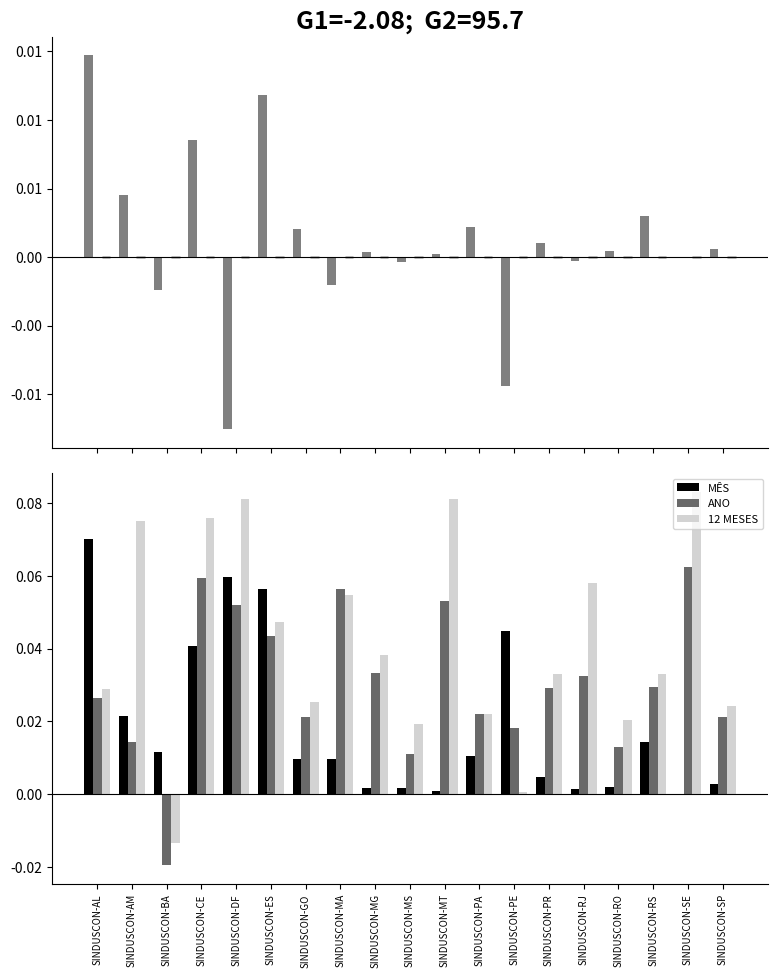

Between SINDUSCON-SE and SINDUSCON-RJ, which is larger?

SINDUSCON-RJ